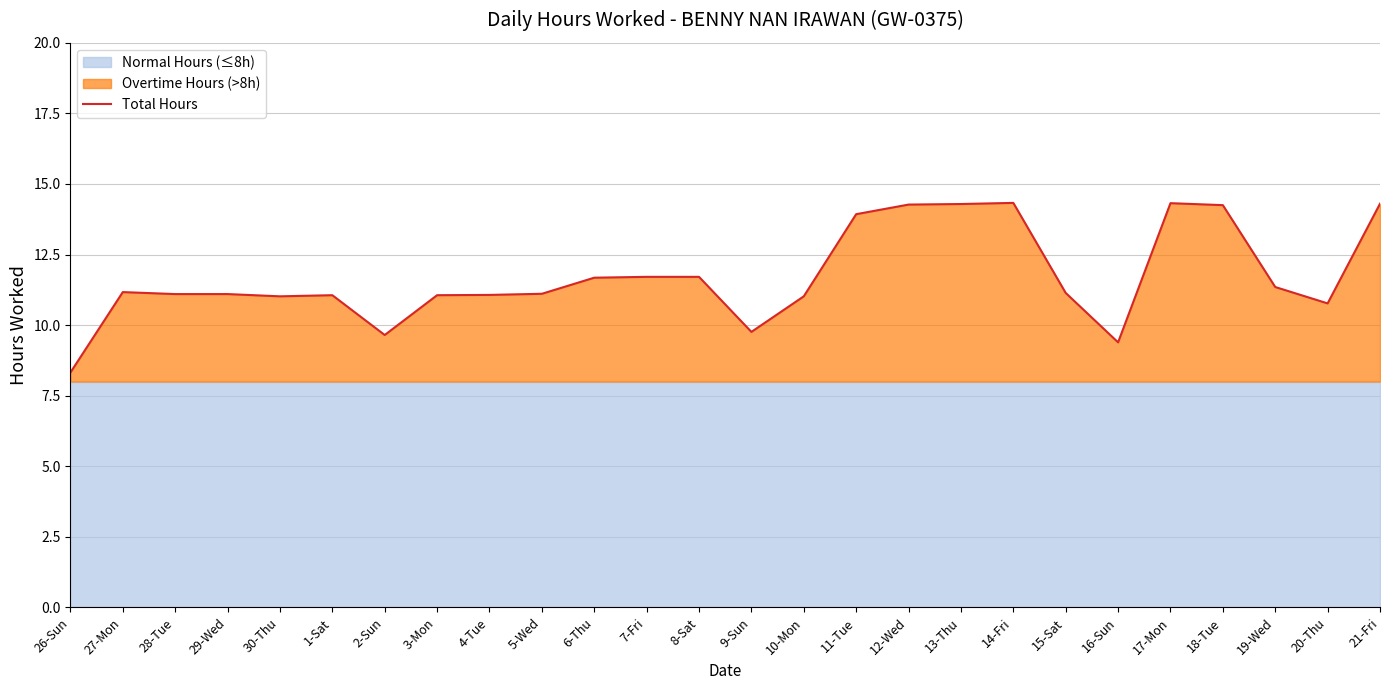

Where is the first local maximum?

27-Mon